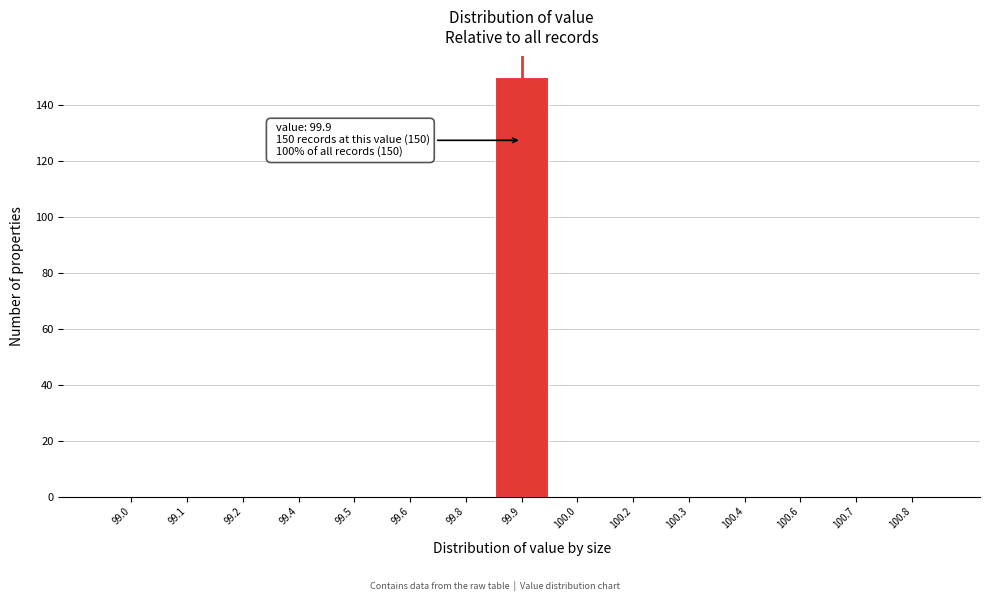

Reading left to right, what are all the values shown in this chart?

99.0=0	99.1=0	99.2=0	99.4=0	99.5=0	99.6=0	99.8=0	99.9=150	100.0=0	100.2=0	100.3=0	100.4=0	100.6=0	100.7=0	100.8=0